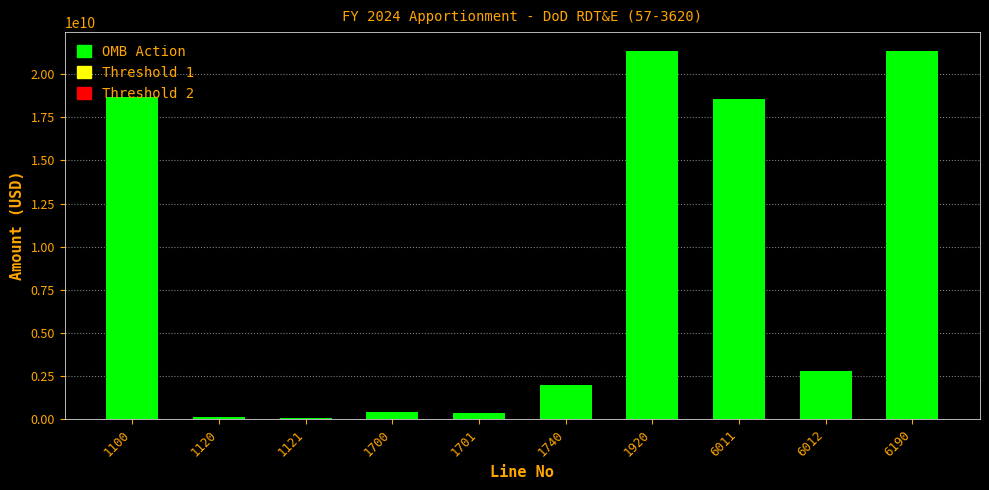

The value at 6190 is 21369558000. True or false?

True